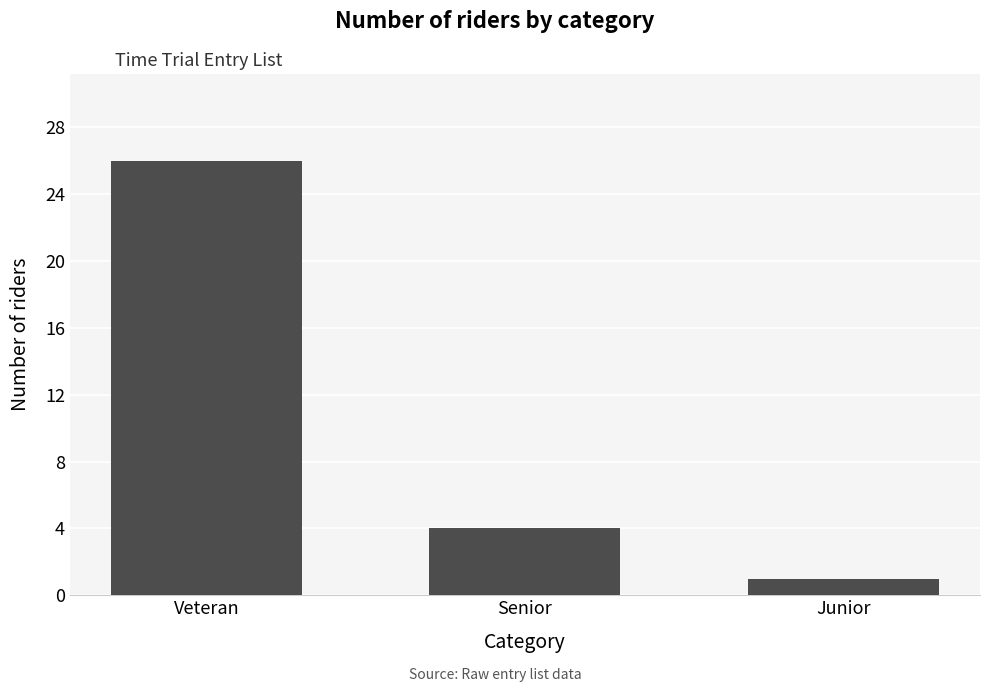

How many values are below 4?

1